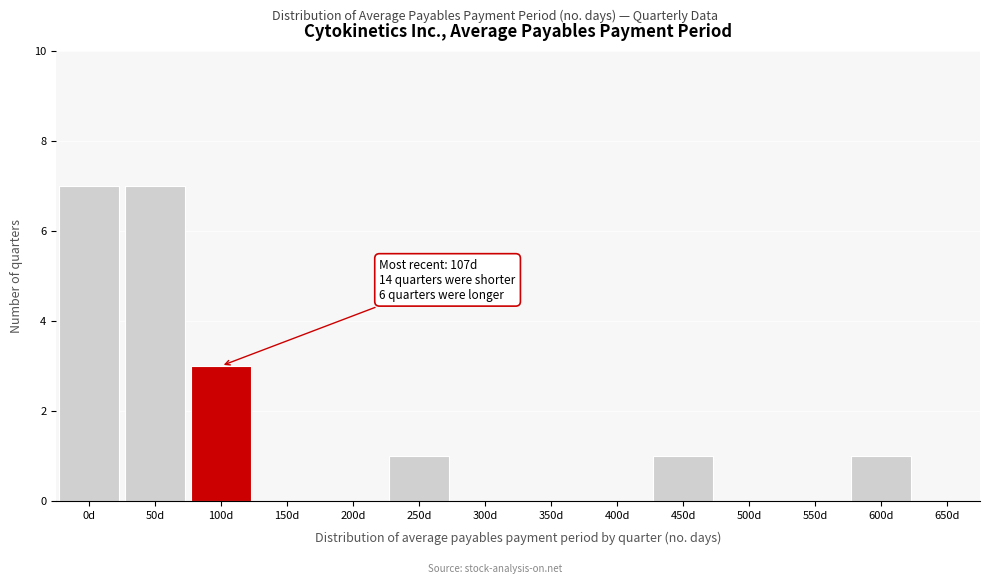

Reading left to right, list all the values displayed in this chart.

0d=7	50d=7	100d=3	150d=0	200d=0	250d=1	300d=0	350d=0	400d=0	450d=1	500d=0	550d=0	600d=1	650d=0